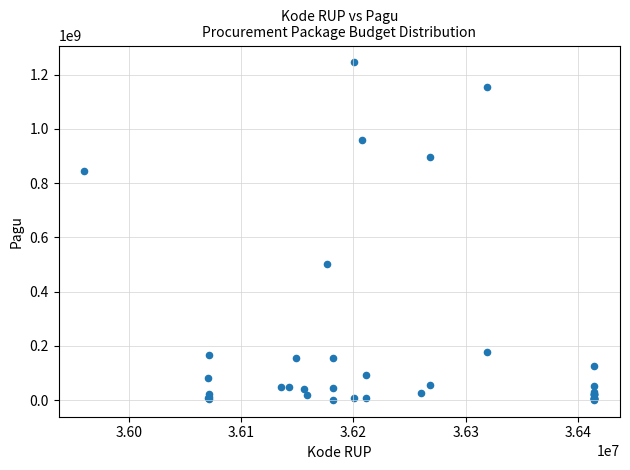

What Y value in the scatter plot is closest to 622840000?

499932000